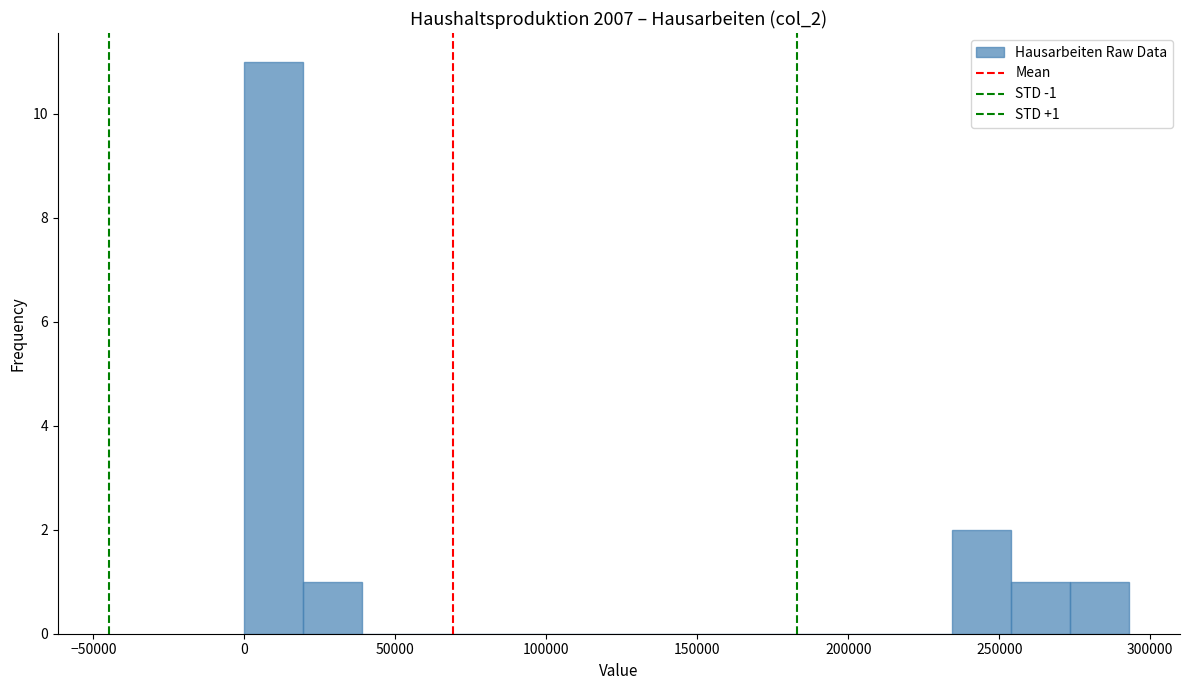

Around what value on the x-axis is the tallest bar? Give the approximate position of its centre, as read against the axis.

10000